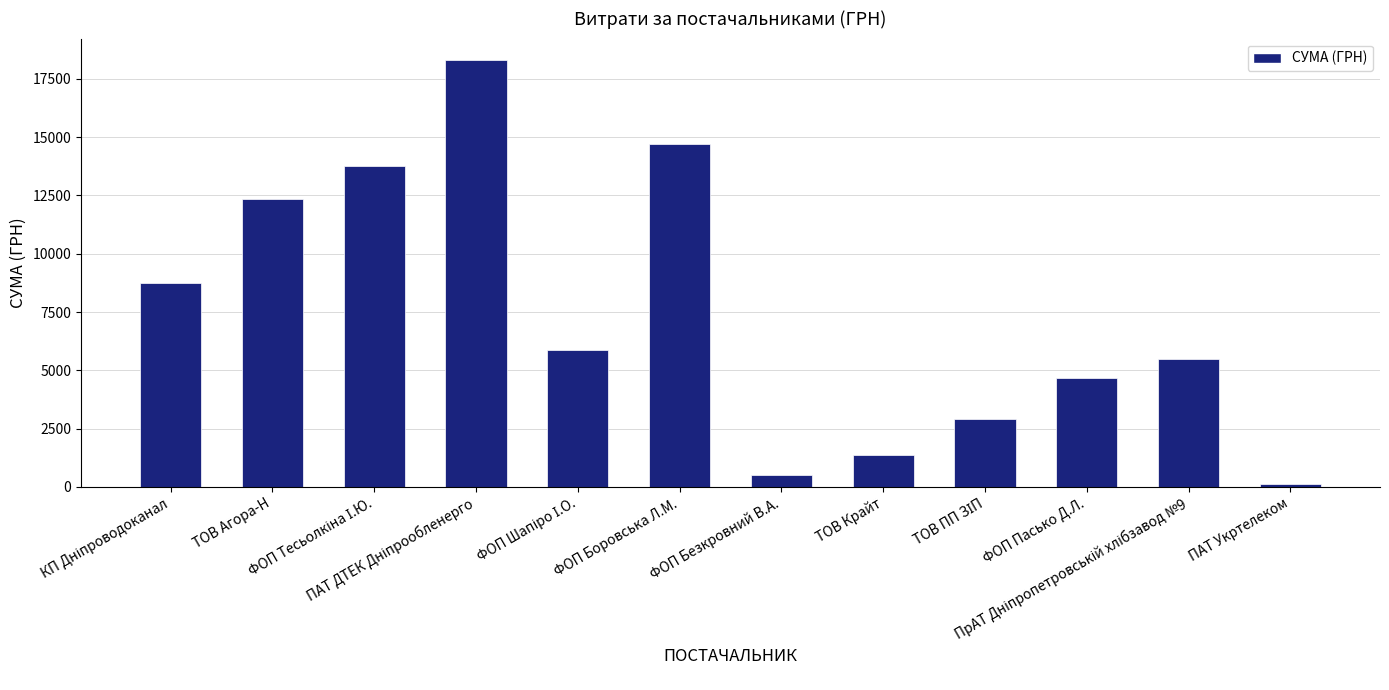

What is the ratio of the value at ТОВ Крайт to the value at ФОП Боровська Л.М.?

0.1